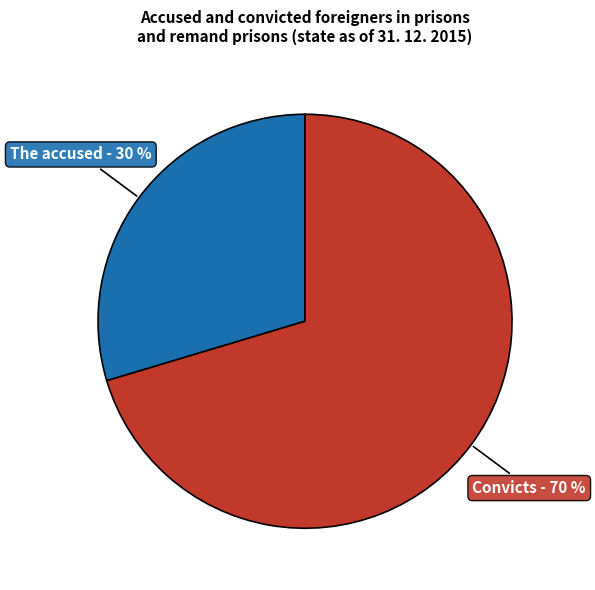

What is the largest slice in the pie chart?

Convicts